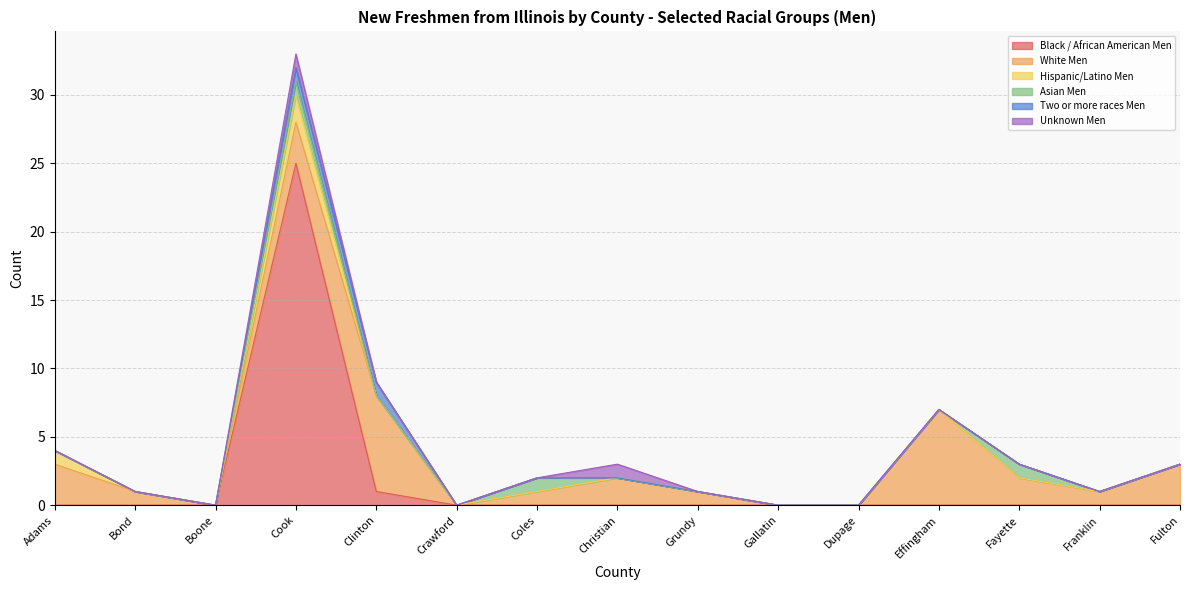

Is it true that Two or more races Men equals 0 at Adams?

False